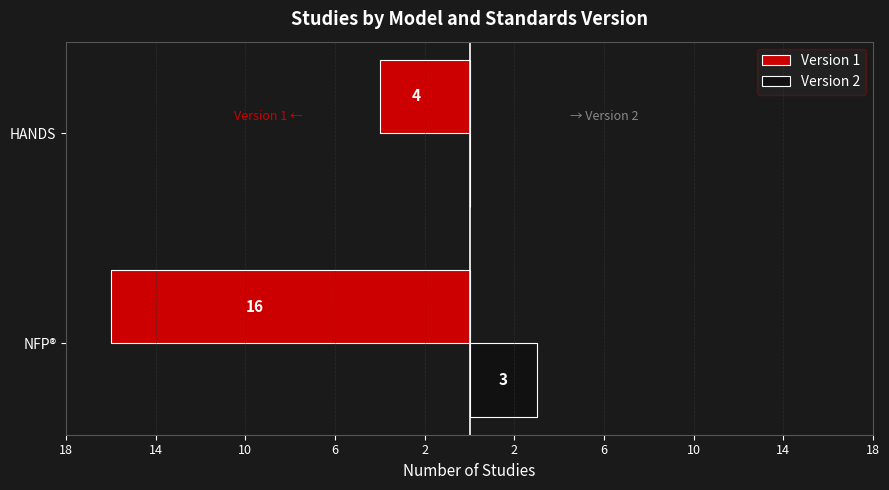

Which series has the largest range (max minus min)?

Version 1